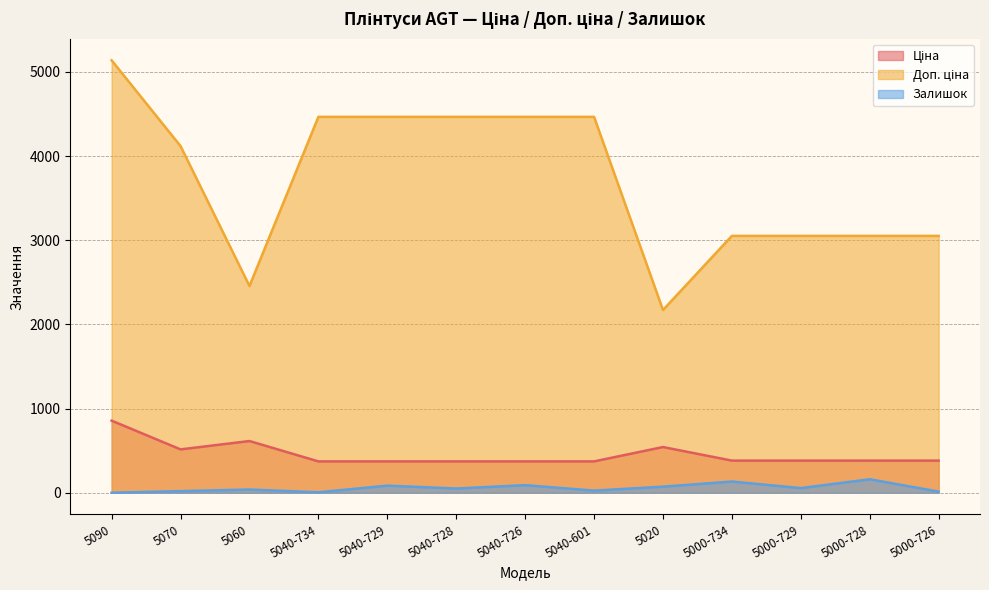

The Залишок series shows 37.2 at 5000-729. True or false?

False